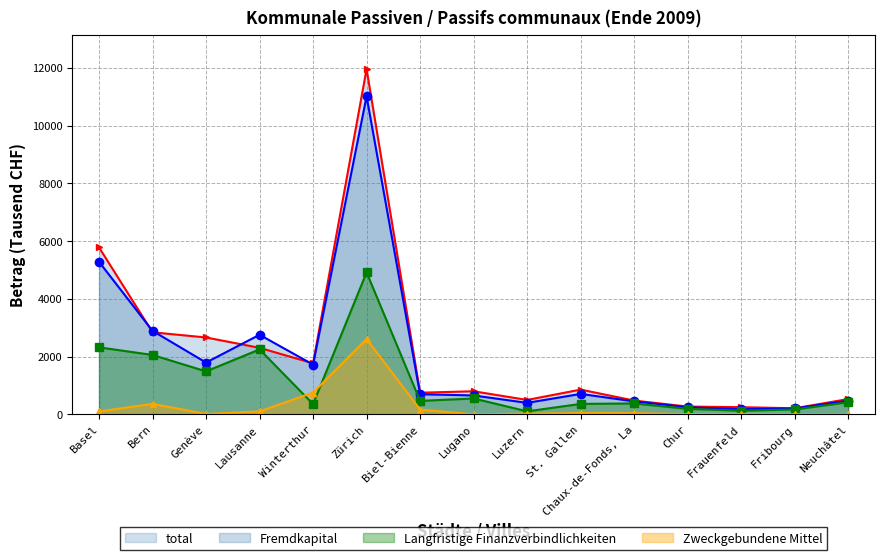

What is the difference between the highest and lowest values at Biel-Bienne?

584.0